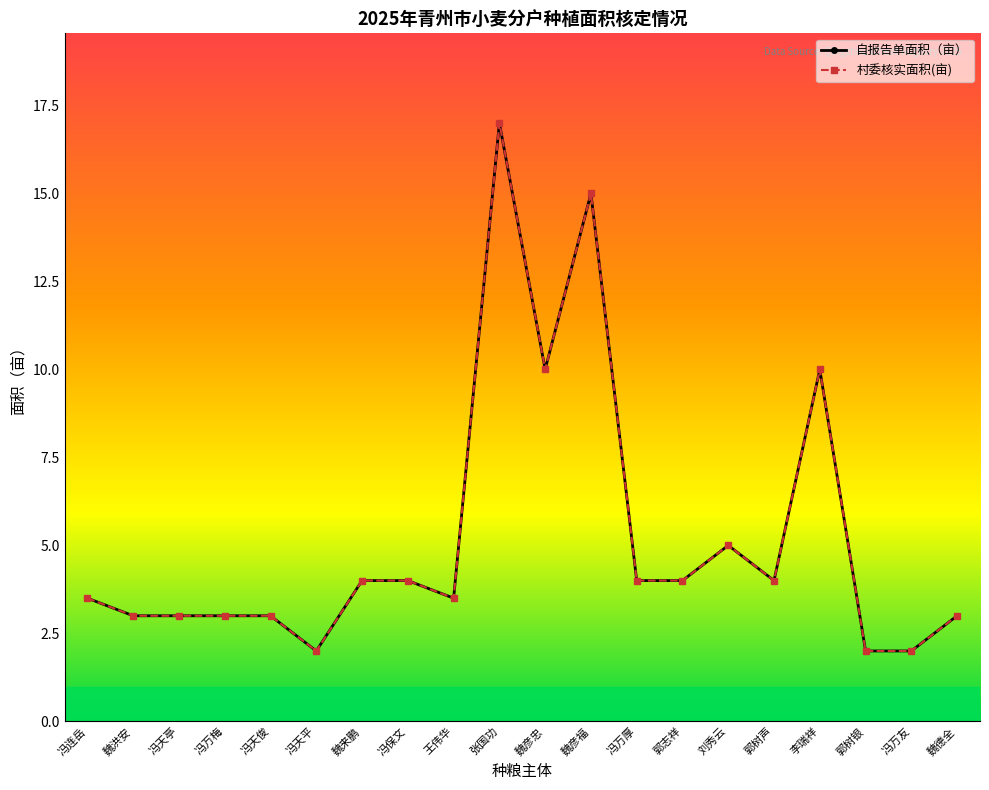

Does the chart have visible grid lines?

No